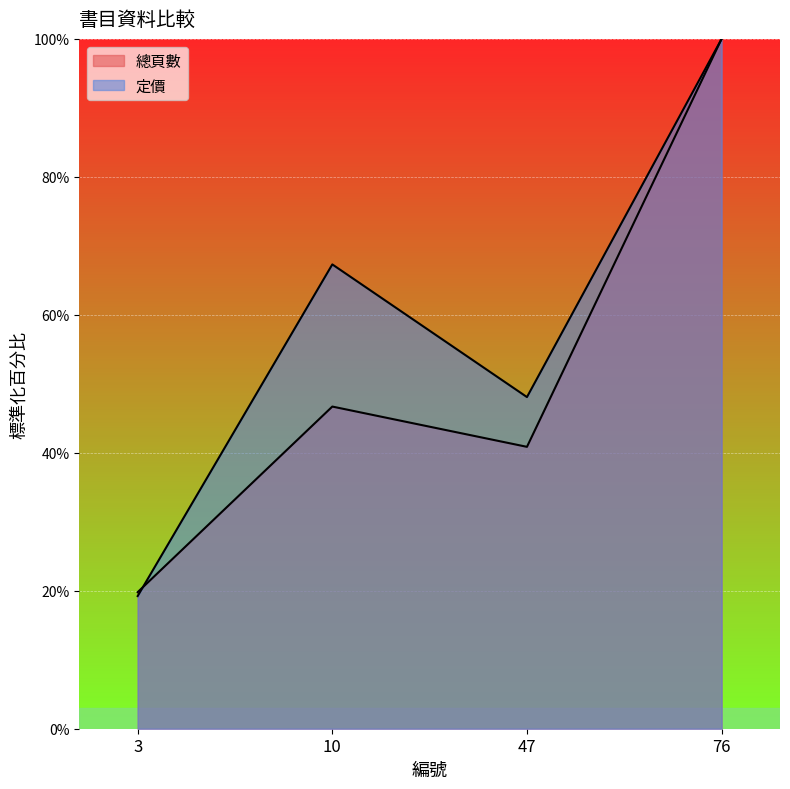

Which series changed the most between 10 and 76?

總頁數